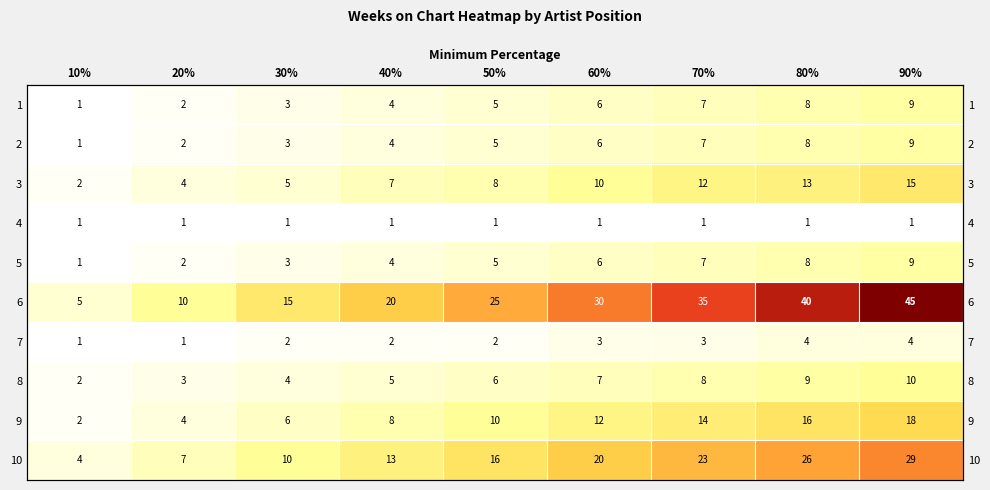

Is it true that 9 equals 14 at 70%?

True